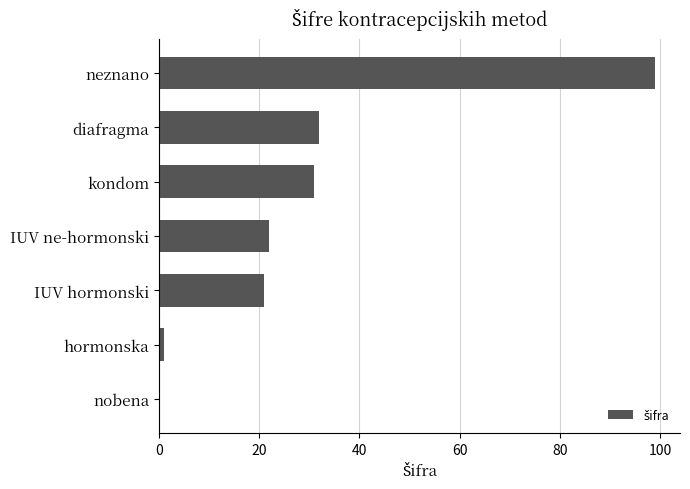

The value at IUV ne-hormonski is 22. True or false?

True